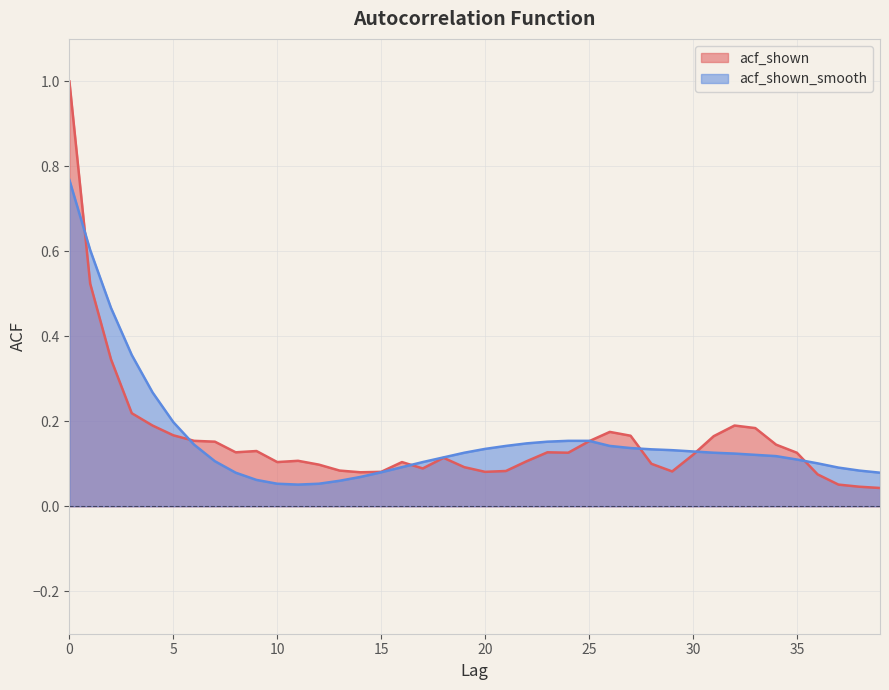

How many intersections are there between acf_shown and acf_shown_smooth?

7